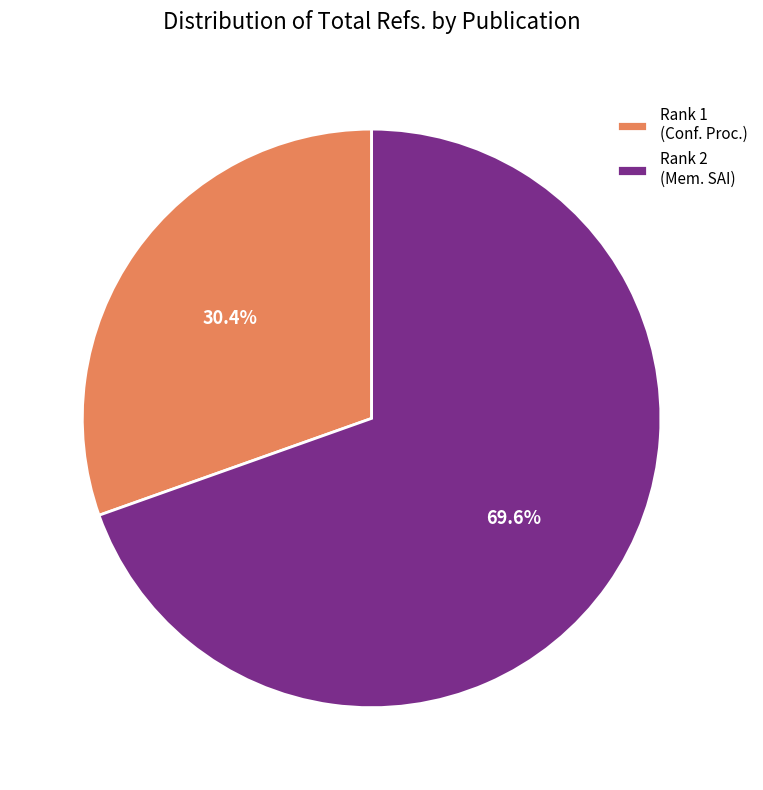

What portion of the pie excludes Rank 2 (Mem. SAI)?

30.4%